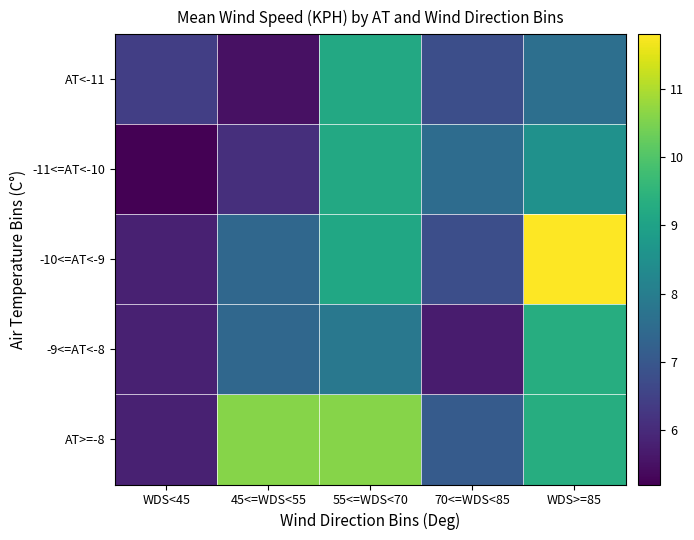

Reading left to right, list all the values displayed in this chart.

AT<-11: WDS<45=6.4	45<=WDS<55=5.5	55<=WDS<70=9.2	70<=WDS<85=6.8	WDS>=85=7.6
-11<=AT<-10: WDS<45=5.2	45<=WDS<55=6.1	55<=WDS<70=9.2	70<=WDS<85=7.5	WDS>=85=8.5
-10<=AT<-9: WDS<45=5.8	45<=WDS<55=7.4	55<=WDS<70=9.1	70<=WDS<85=6.8	WDS>=85=11.8
-9<=AT<-8: WDS<45=5.8	45<=WDS<55=7.4	55<=WDS<70=7.8	70<=WDS<85=5.7	WDS>=85=9.3
AT>=-8: WDS<45=5.8	45<=WDS<55=10.6	55<=WDS<70=10.6	70<=WDS<85=7.1	WDS>=85=9.3